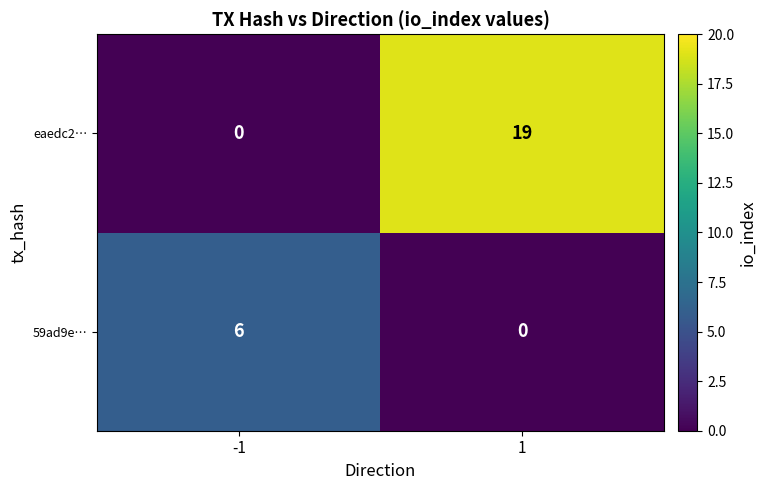

Between -1 and 1, which series saw the biggest shift?

eaedc2…